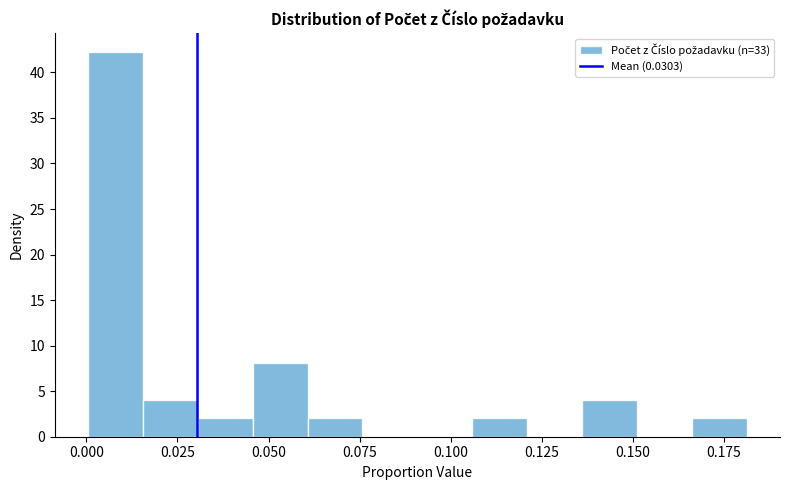

Read against the x-axis, roughly where is the centre of the tallest bar?

0.010